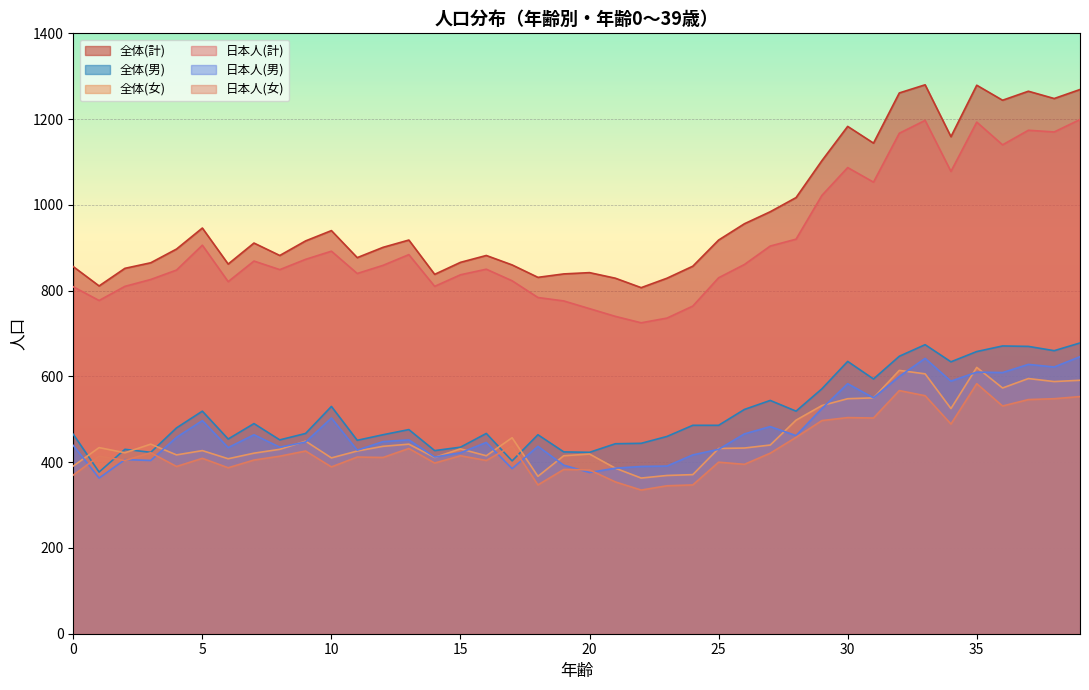

What is the difference between the highest and lowest values at 15?

451